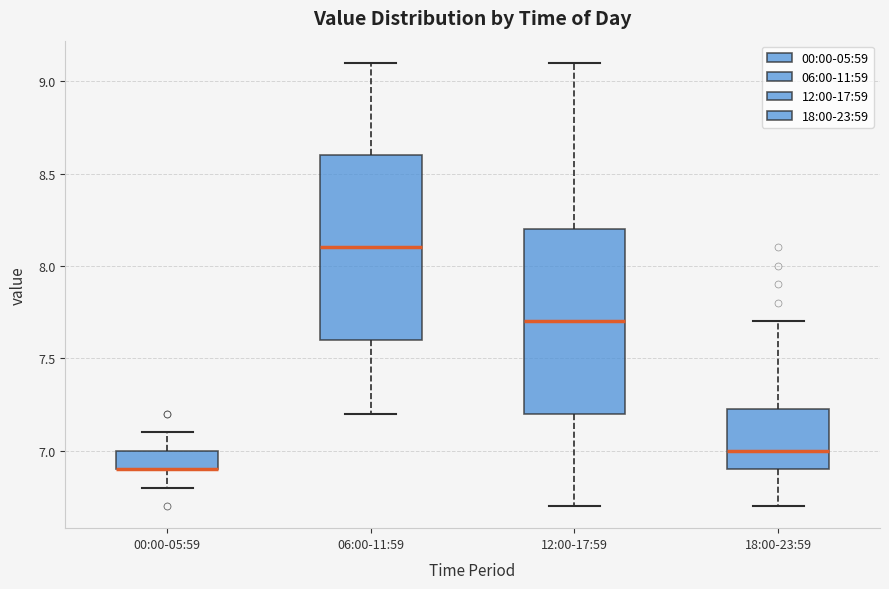

Where does the upper whisker of the box for 06:00-11:59 end on the y-axis? The values are not printed on the chart, so give them approximately, as read against the axis.

9.10